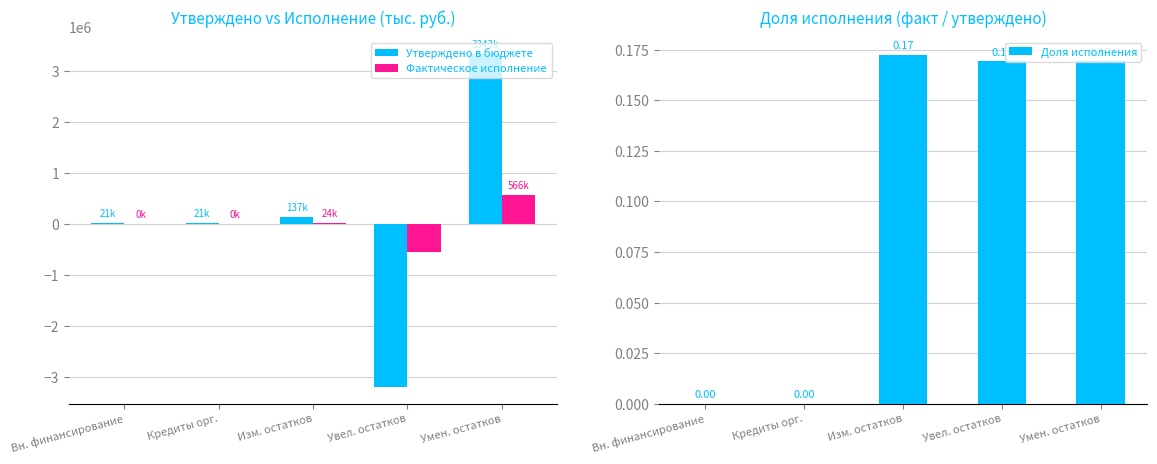

Reading left to right, extract all data points from this chart.

Утверждено в бюджете: Вн. финансирование=20783.0	Кредиты орг.=20783.0	Изм. остатков=136692.2	Увел. остатков=-3206761.5	Умен. остатков=3343453.6
Фактическое исполнение: Вн. финансирование=0.0	Кредиты орг.=0.0	Изм. остатков=23592.3	Увел. остатков=-542567.3	Умен. остатков=566159.6
Доля исполнения: Вн. финансирование=0.0	Кредиты орг.=0.0	Изм. остатков=0.2	Увел. остатков=0.2	Умен. остатков=0.2